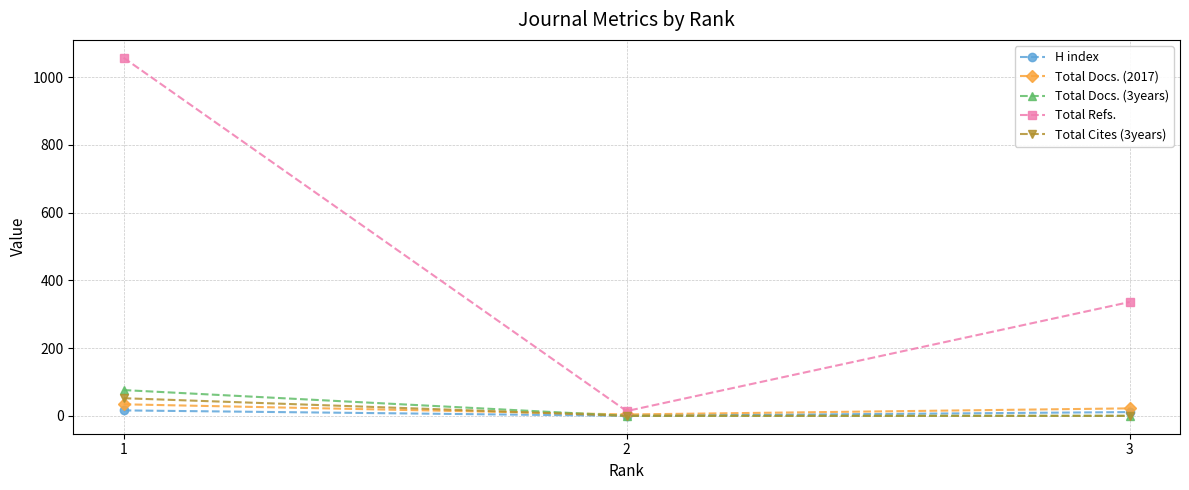

How many distinct data groups are displayed?

5